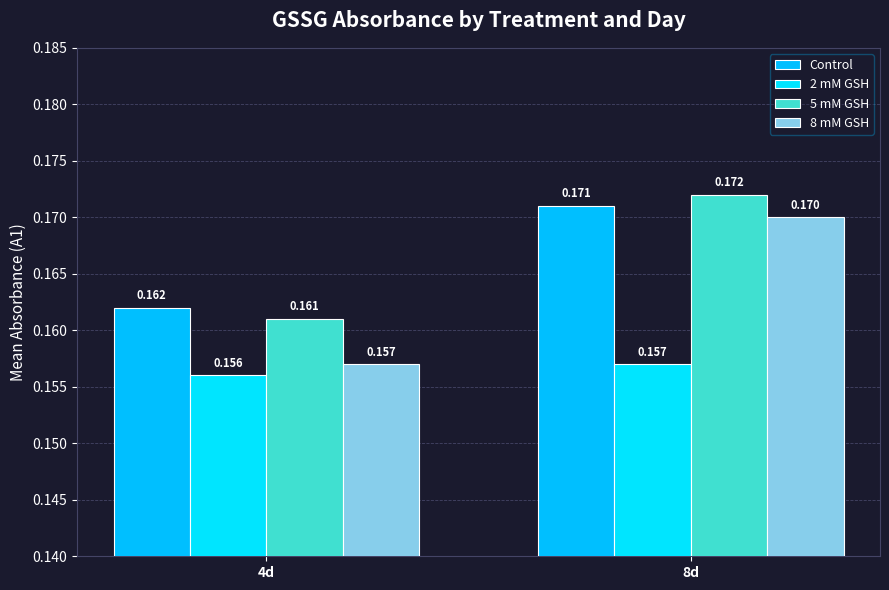

The 8 mM GSH series shows 0.2 at 8d. True or false?

True